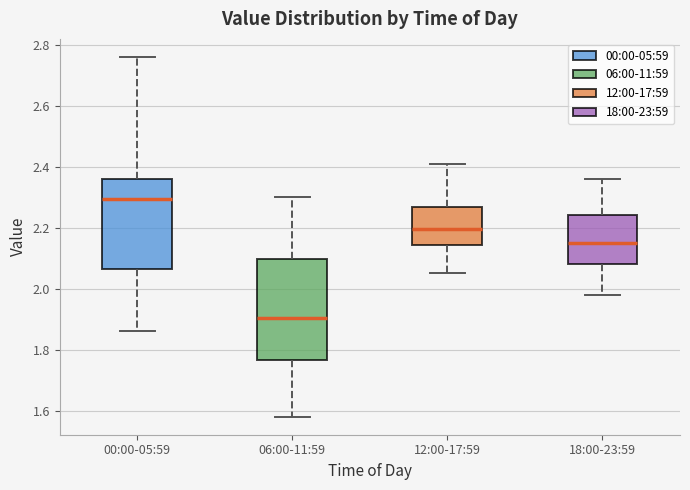

Where is the lower edge of the box for 00:00-05:59 on the y-axis? The values are not printed on the chart, so give them approximately, as read against the axis.

2.06